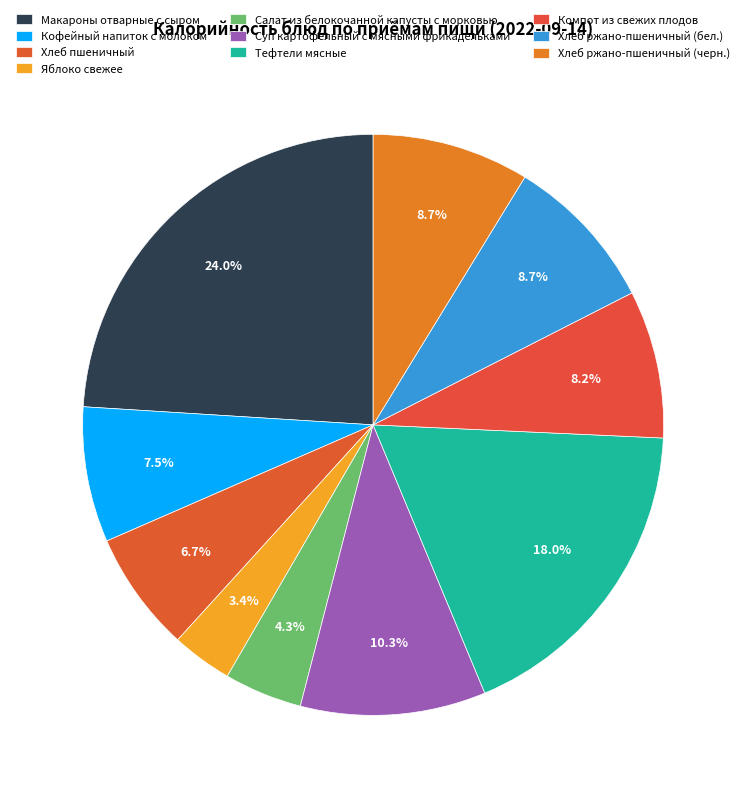

Is it true that Хлеб пшеничный is 18% of the pie?

False